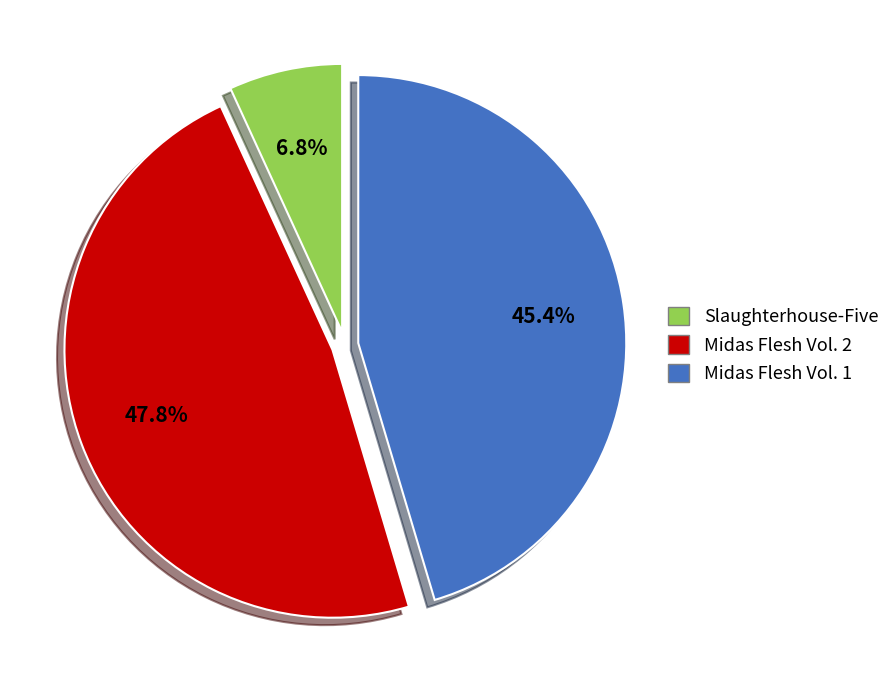

What percentage is NOT represented by Slaughterhouse-Five?

93.2%